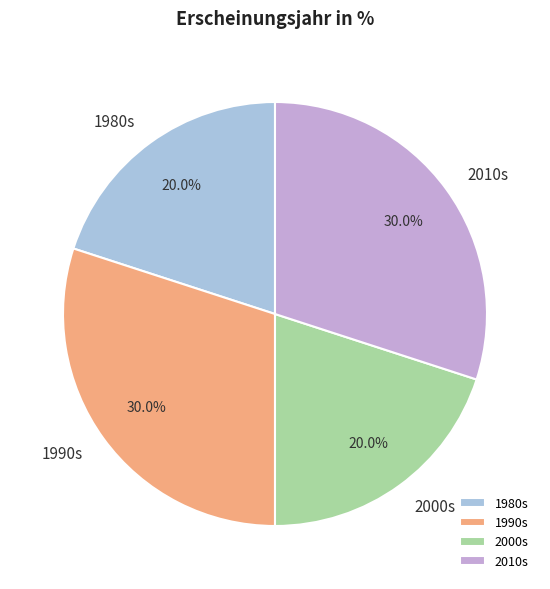

Combined, what portion of the pie is 1980s and 1990s?

50.0%